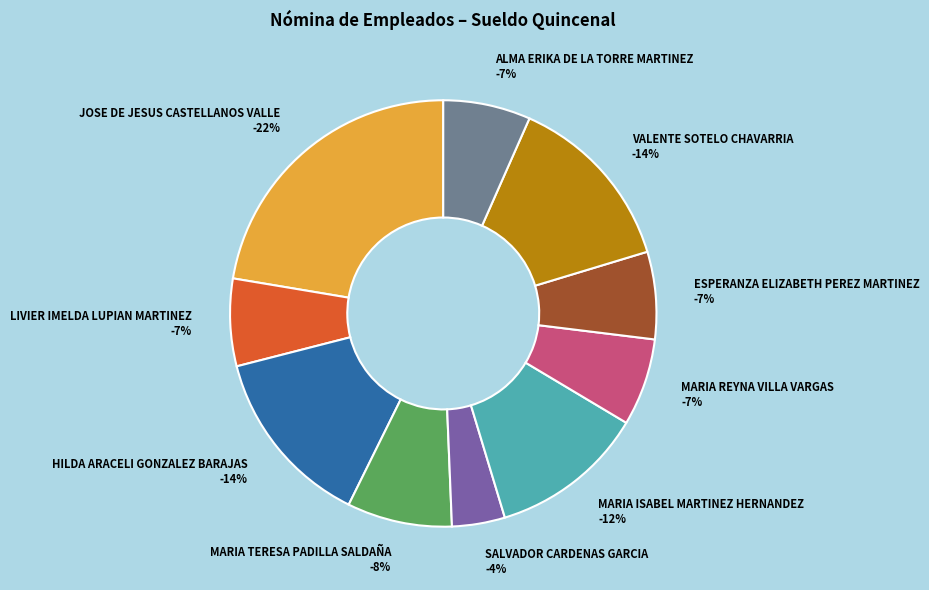

What is the largest slice in the pie chart?

JOSE DE JESUS CASTELLANOS VALLE